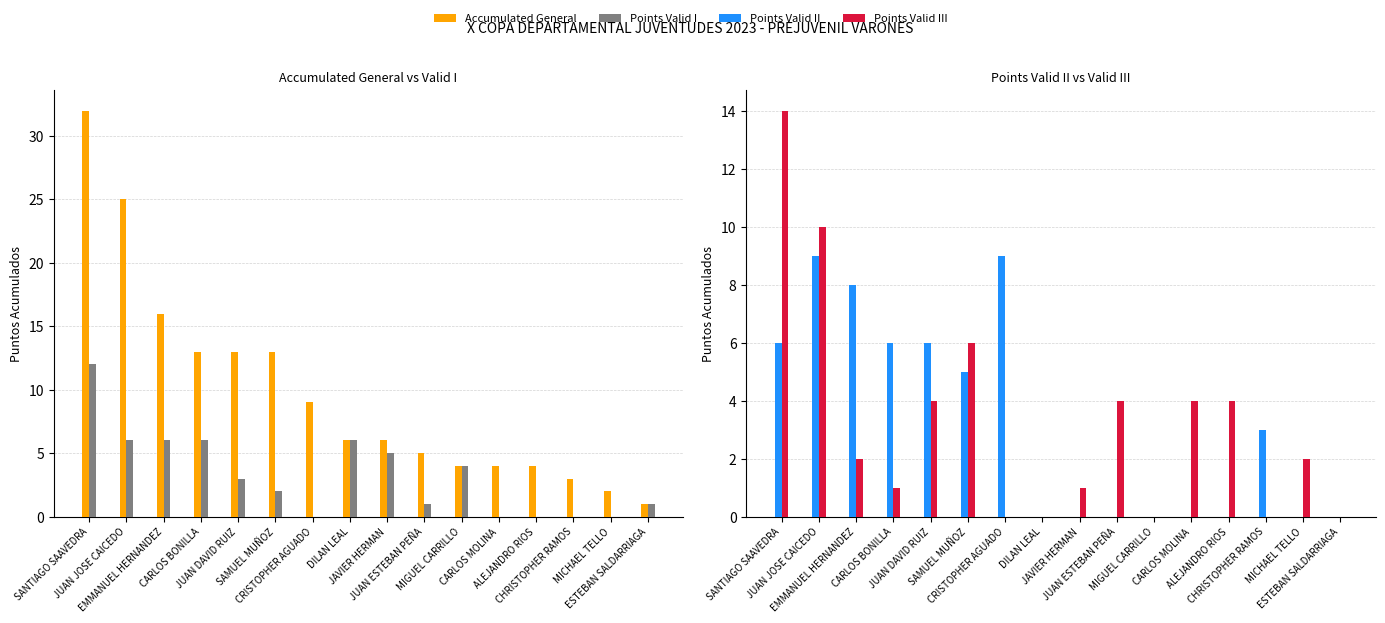

How many values in the Points Valid II series are below 3?

8